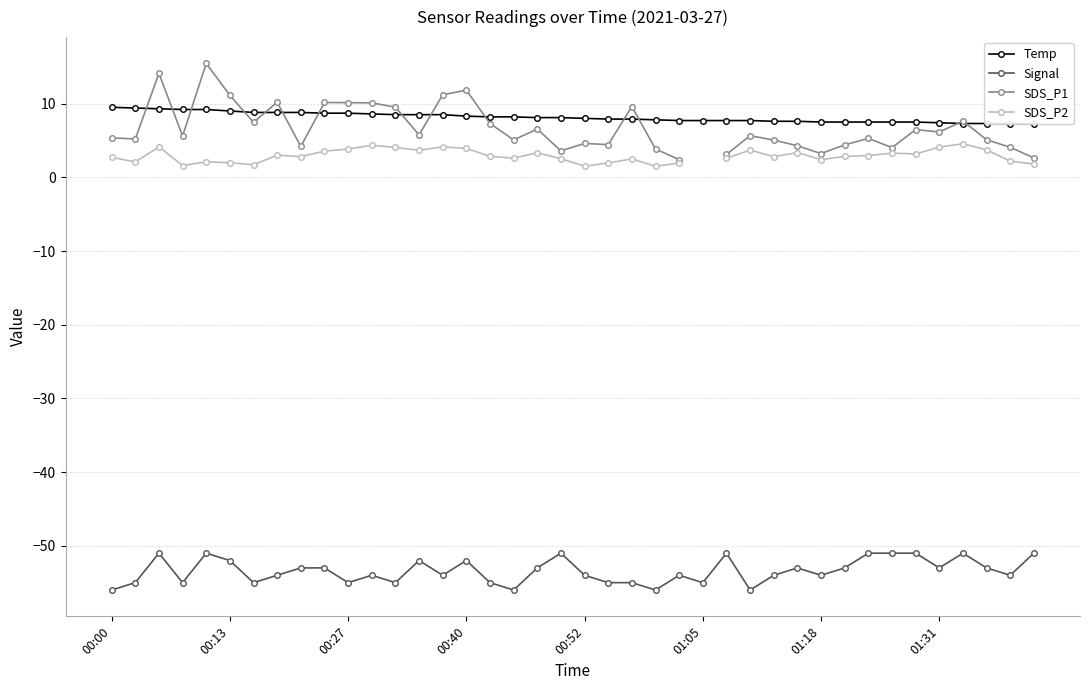

True or false: Temp and Signal cross at least once.

False